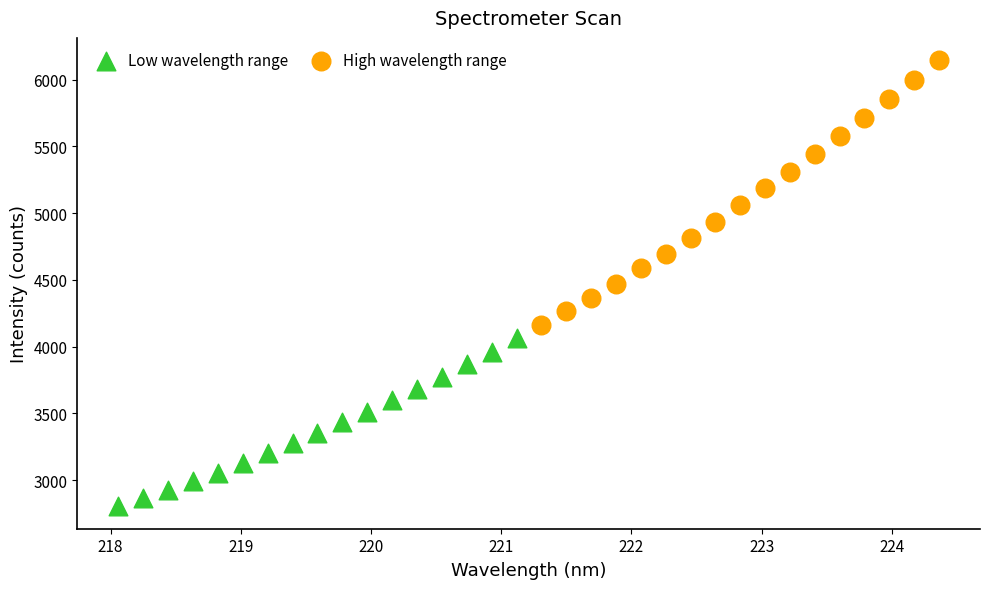

Which series has the widest spread of Y values?

High wavelength range